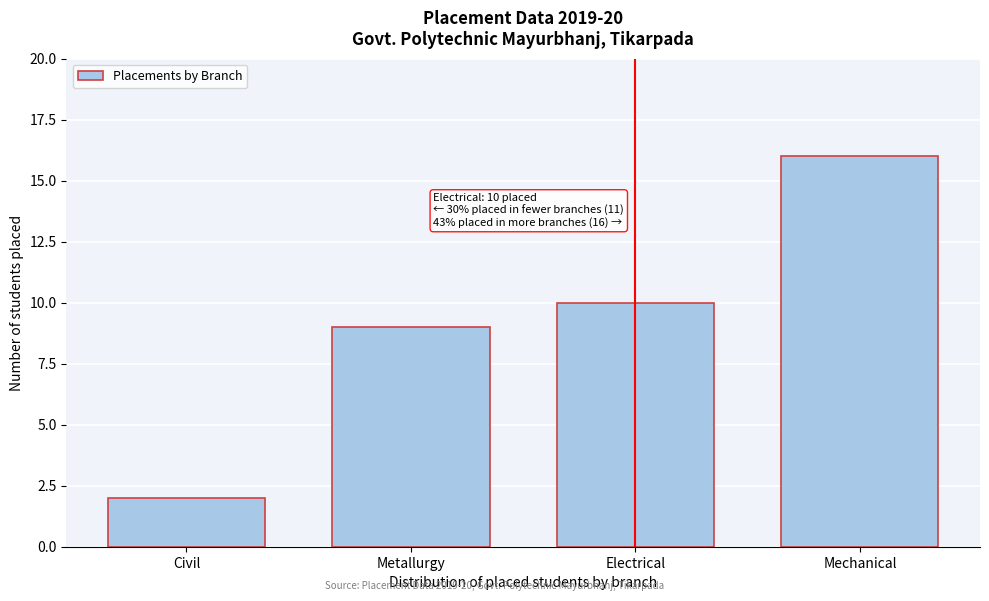

Reading left to right, extract all data points from this chart.

Civil=2	Metallurgy=9	Electrical=10	Mechanical=16